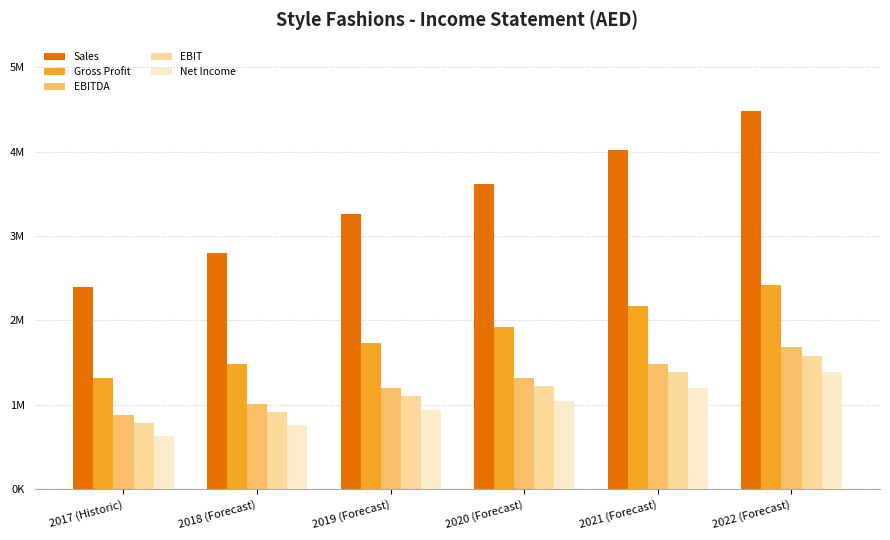

What is the difference between the maximum and minimum values in the Sales series?

2087164